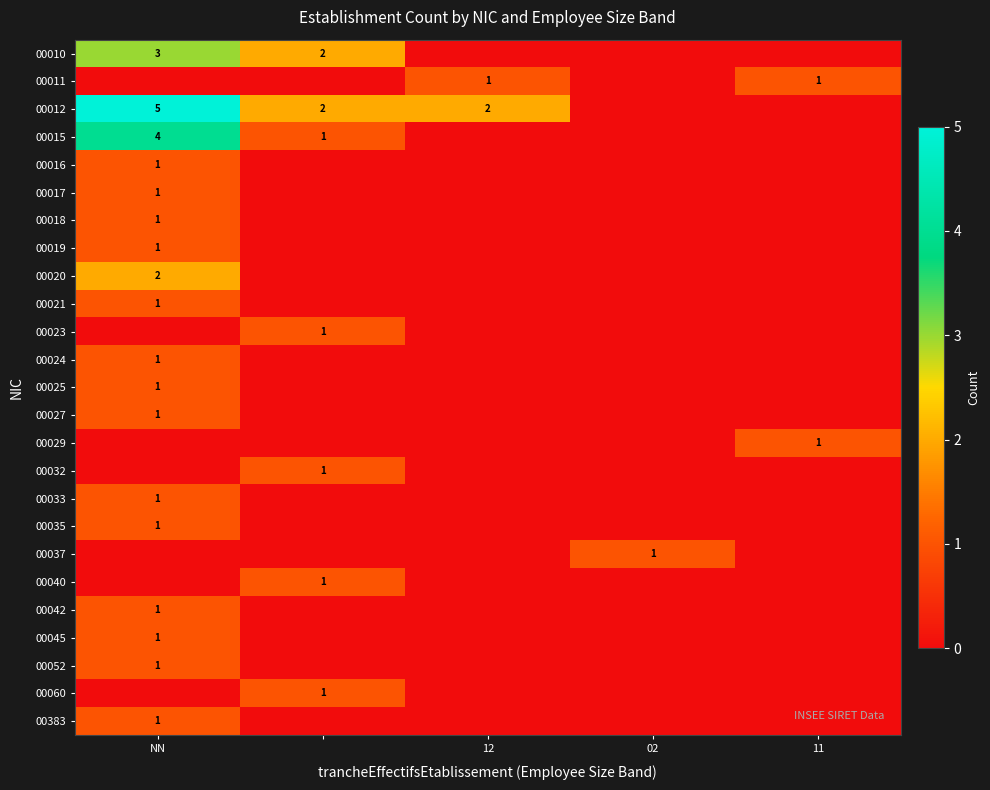

True or false: 00024 has a value of 1 at NN.

True